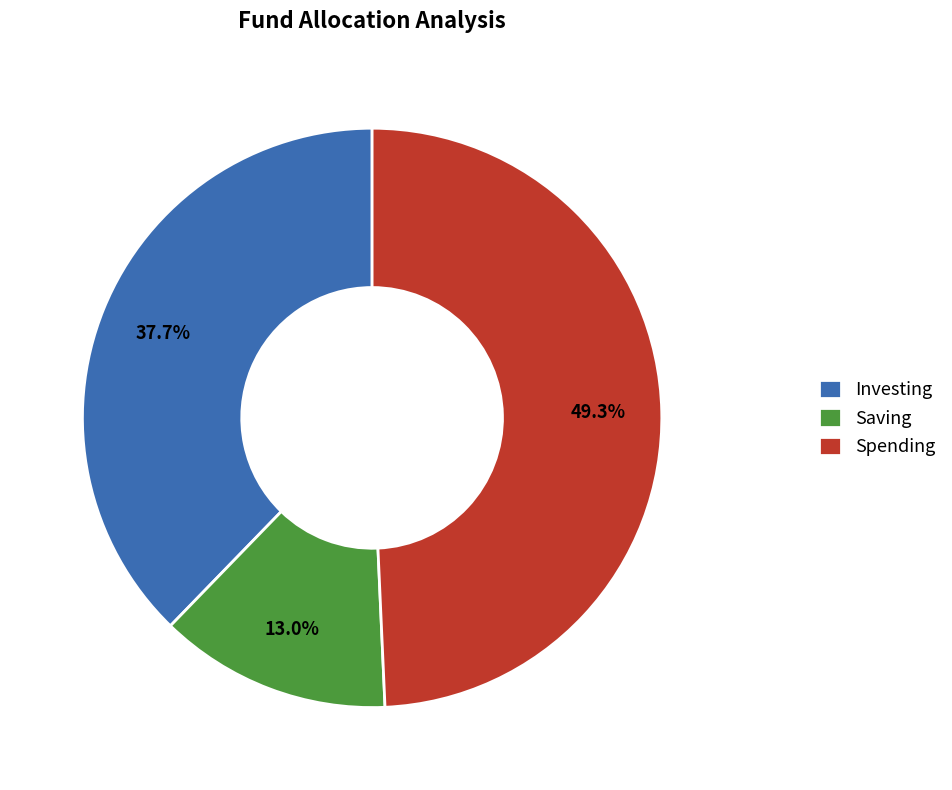

Approximately how many times larger is the value at Saving compared to Spending?

0.3